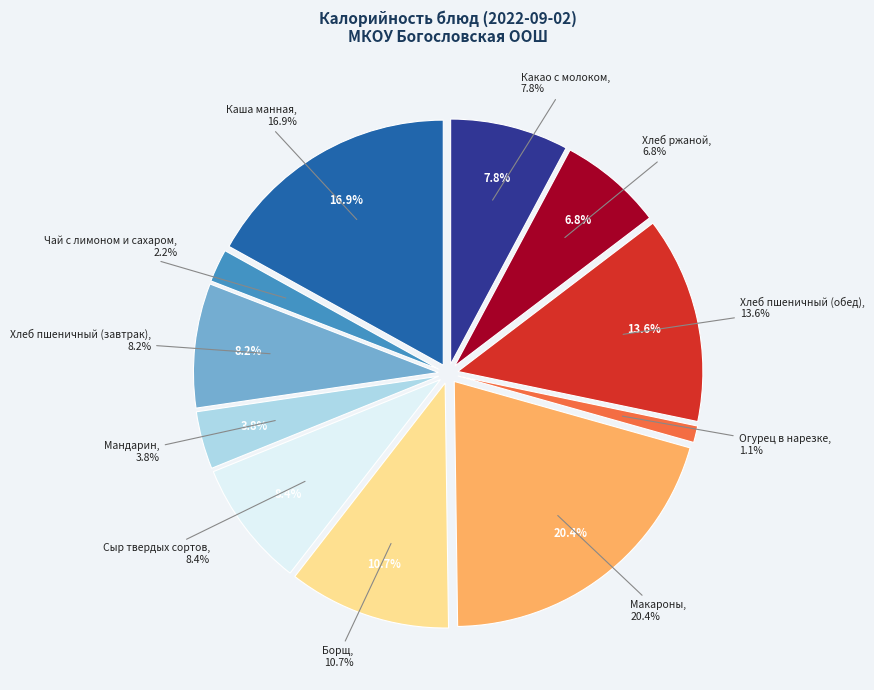

Does Борщ represent more than half of the total?

No